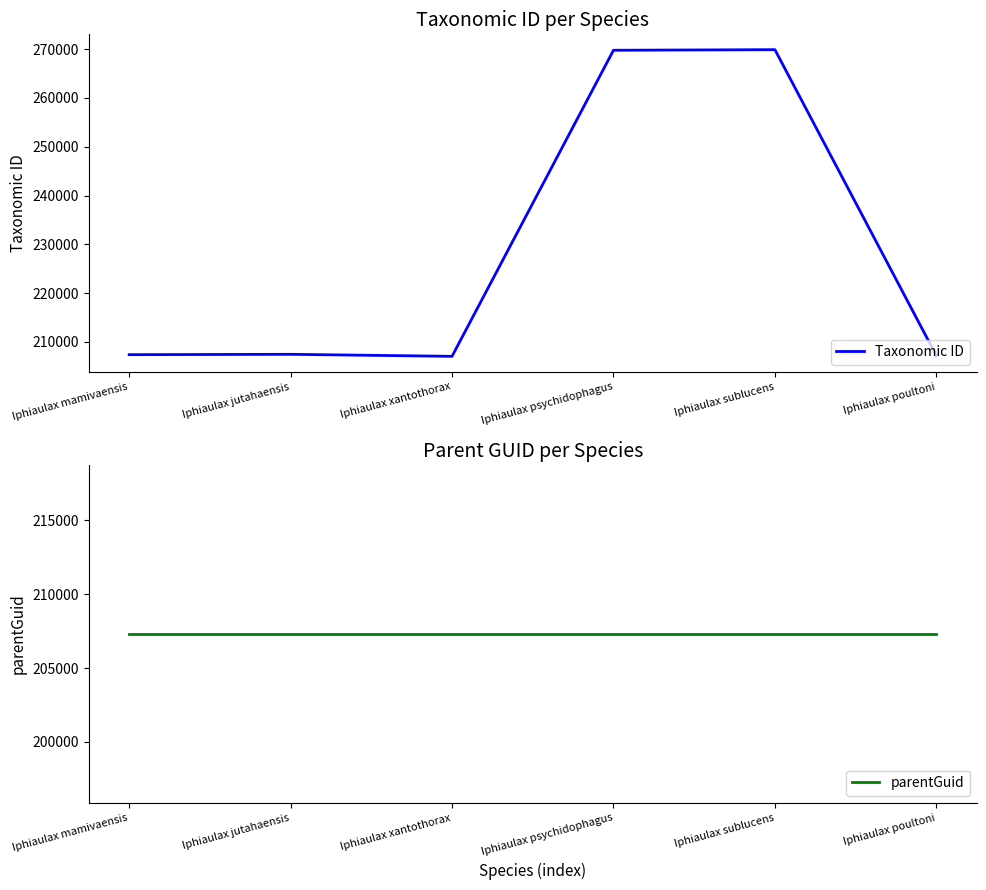

What is the highest value of the Taxonomic ID series?

269892